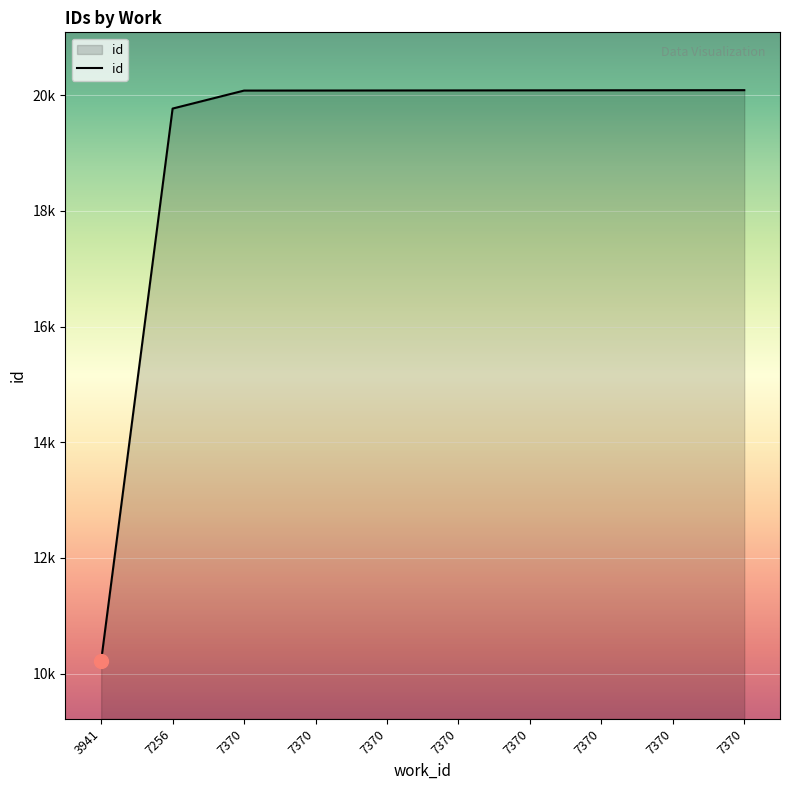

True or false: the data shows 34948 at 7370.

False